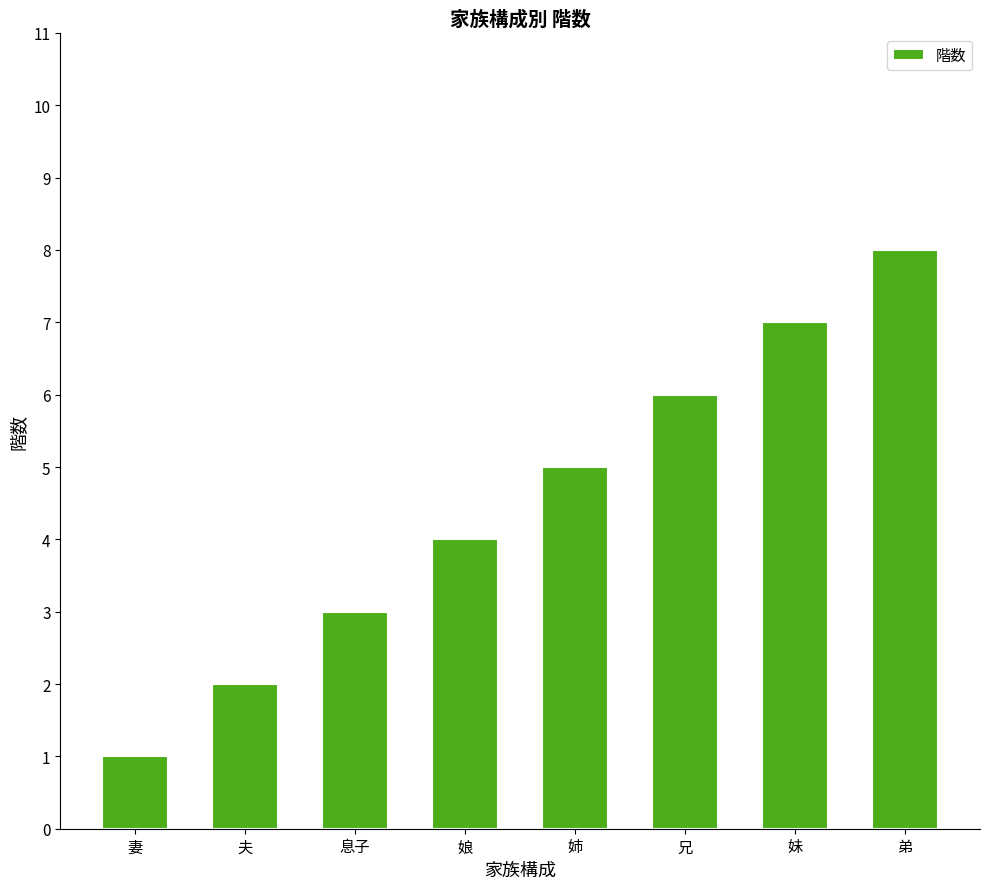

List the labels in order of value, largest first.

弟, 妹, 兄, 姉, 娘, 息子, 夫, 妻